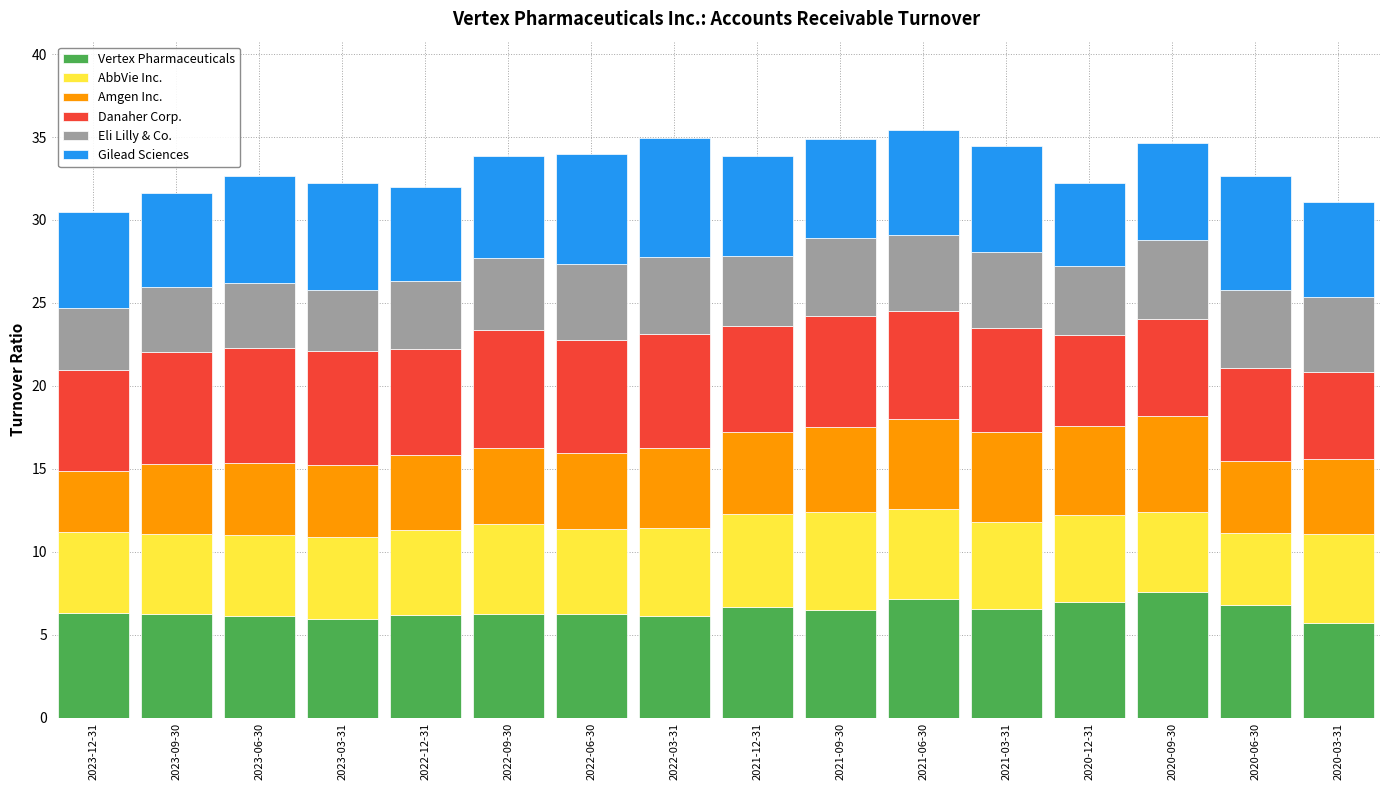

What is the maximum value for Vertex Pharmaceuticals?

7.6